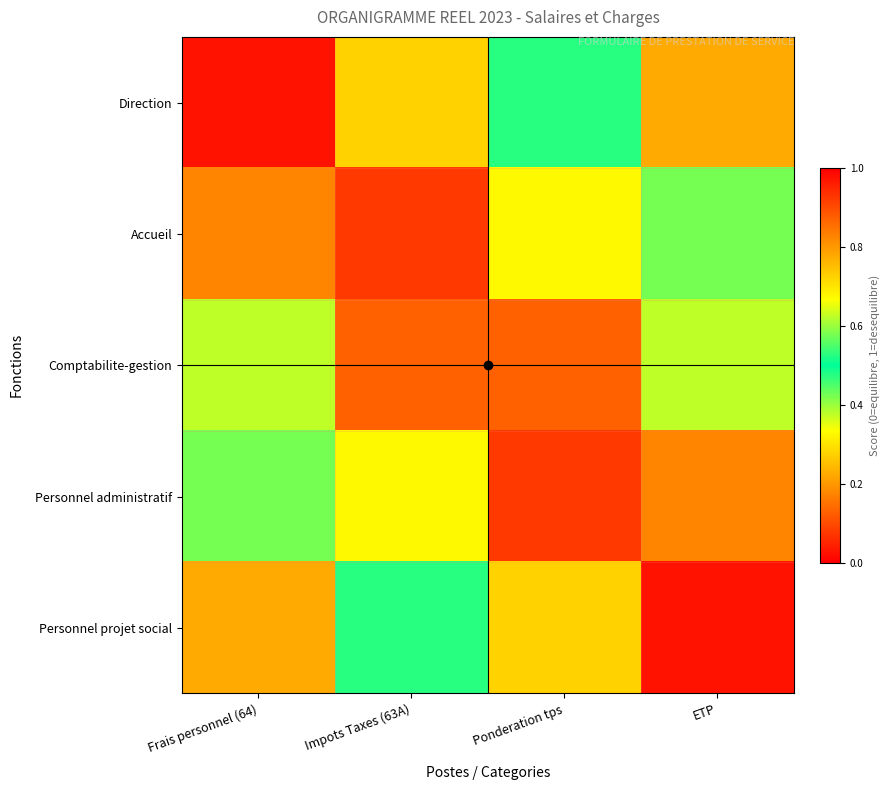

Reading right to left, what are all the values shown in this chart?

Direction: ETP=0.8	Ponderation tps=0.5	Impots Taxes (63A)=0.3	Frais personnel (64)=0.0
Accueil: ETP=0.6	Ponderation tps=0.3	Impots Taxes (63A)=0.1	Frais personnel (64)=0.2
Comptabilite-gestion: ETP=0.4	Ponderation tps=0.1	Impots Taxes (63A)=0.1	Frais personnel (64)=0.4
Personnel administratif: ETP=0.2	Ponderation tps=0.1	Impots Taxes (63A)=0.3	Frais personnel (64)=0.6
Personnel projet social: ETP=0.0	Ponderation tps=0.3	Impots Taxes (63A)=0.5	Frais personnel (64)=0.8